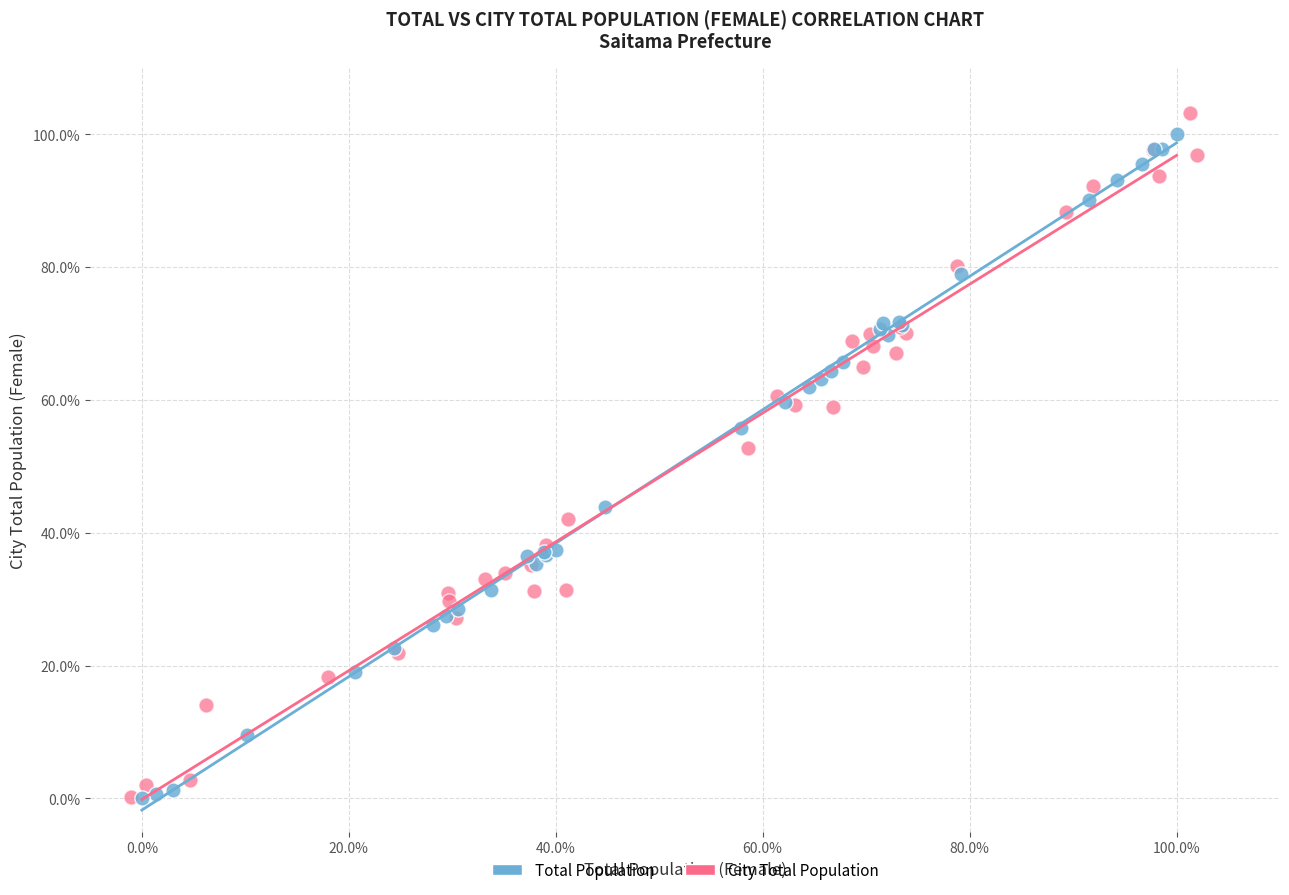

Which series has the widest spread of Y values?

City Total Population